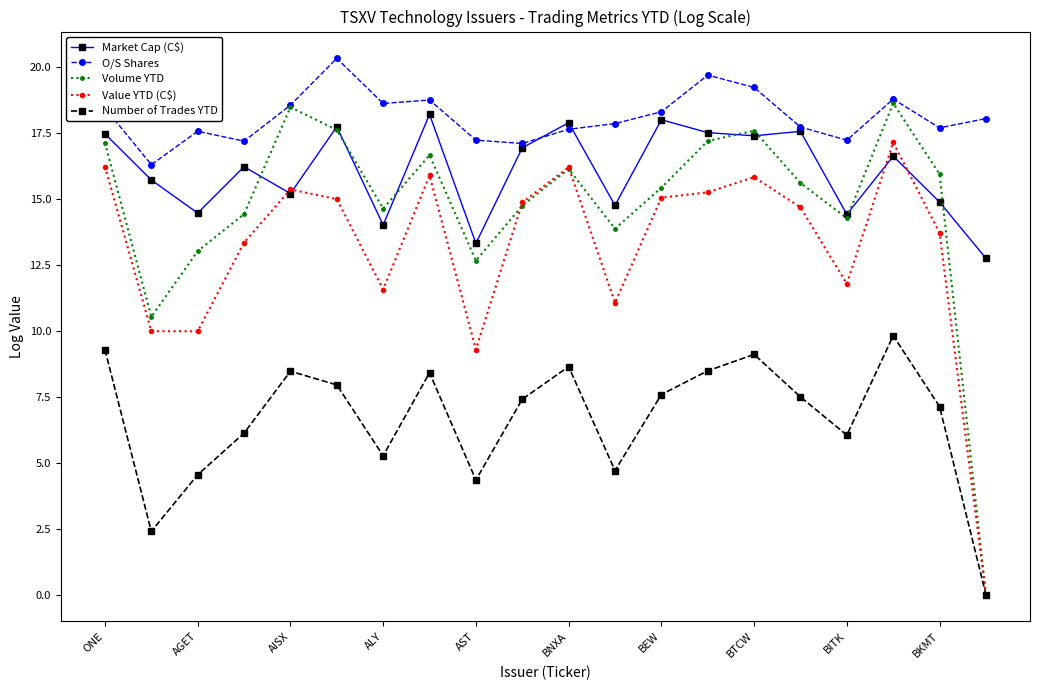

Which series has the largest range (max minus min)?

Volume YTD